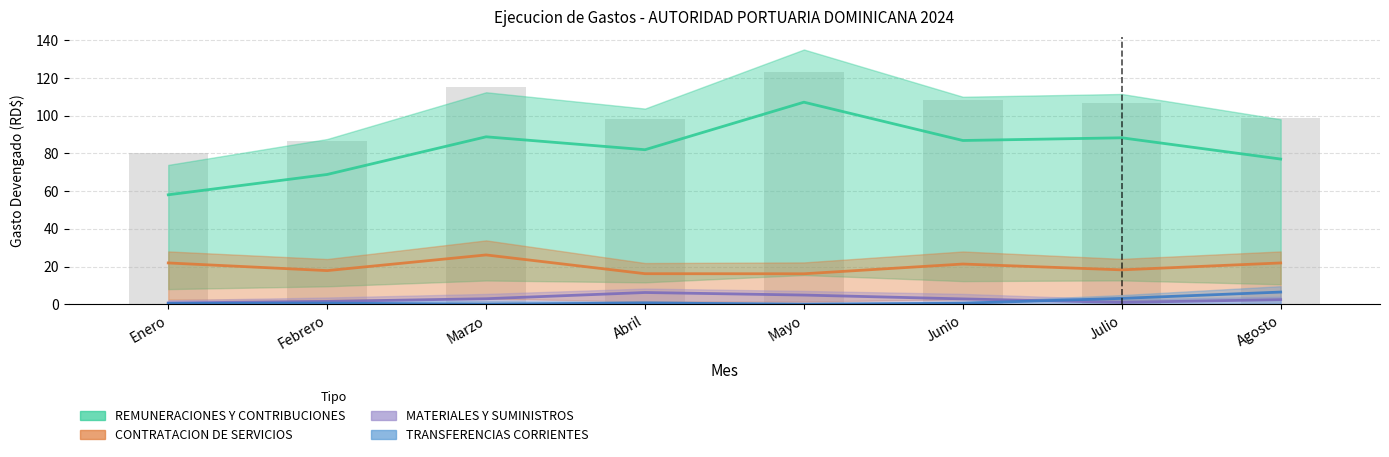

Rank the series at Febrero from lowest to highest value.

TRANSFERENCIAS CORRIENTES, MATERIALES Y SUMINISTROS, CONTRATACION DE SERVICIOS, REMUNERACIONES Y CONTRIBUCIONES